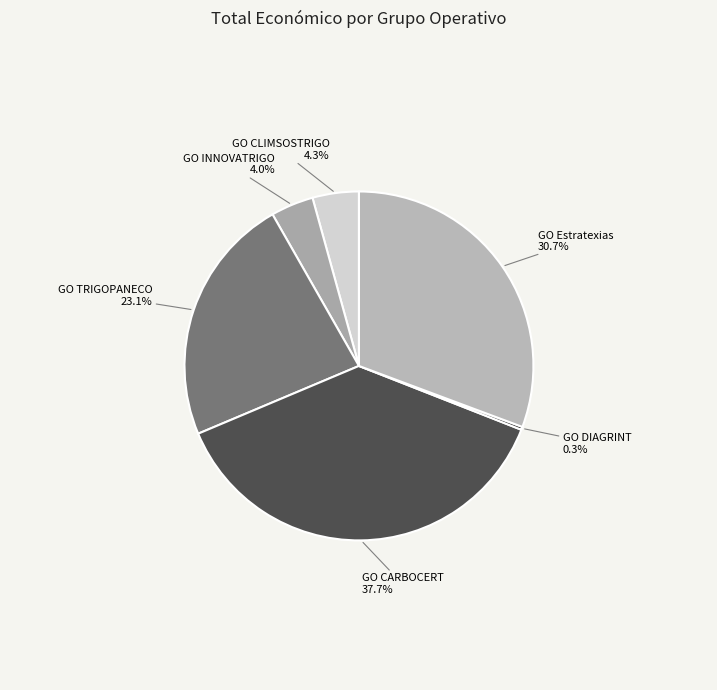

Is there a majority slice in this chart?

No